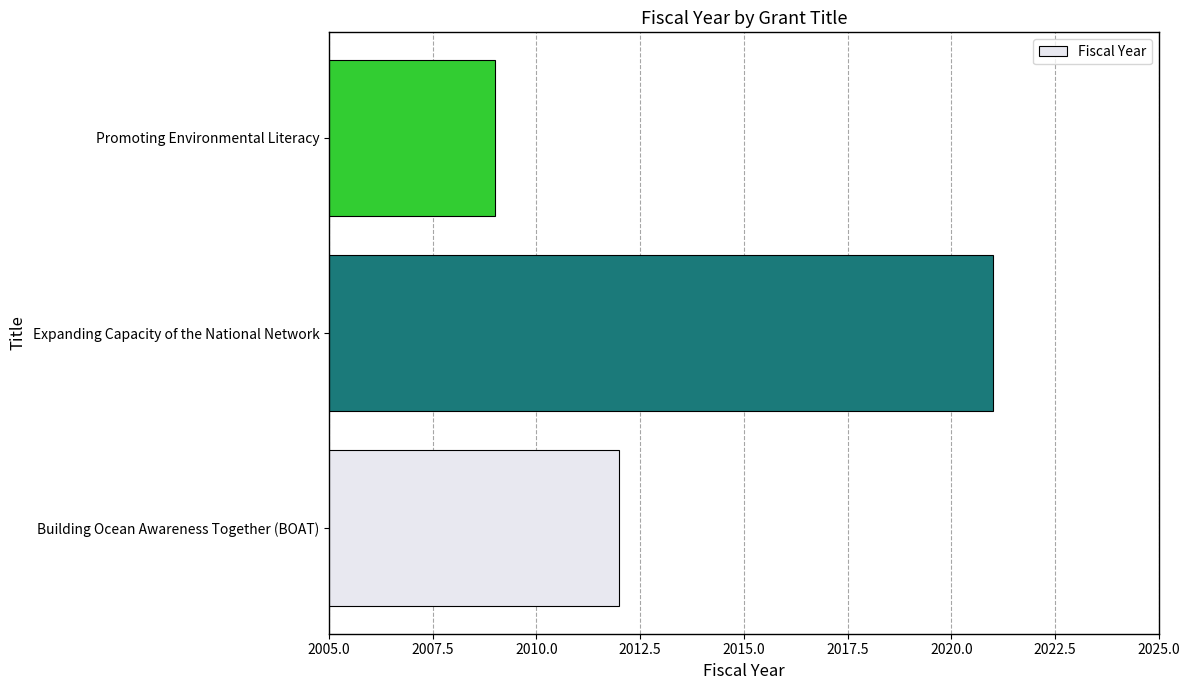

How many bars are there in total?

3